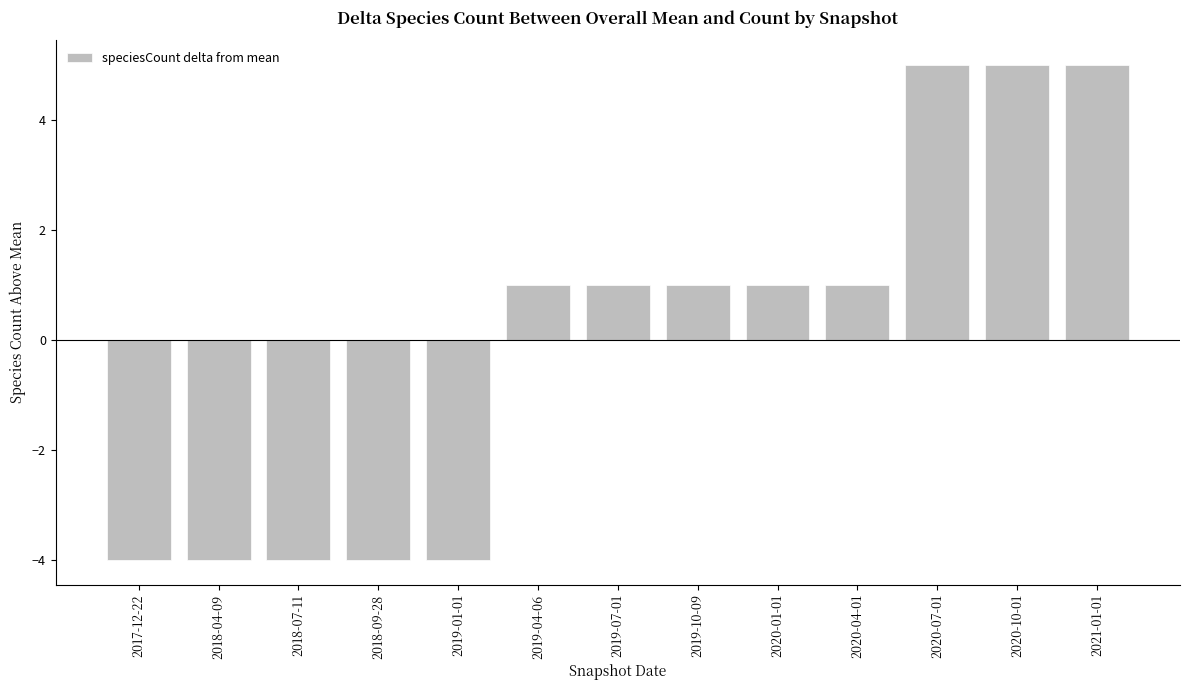

The value at 2018-04-09 is -7. True or false?

False